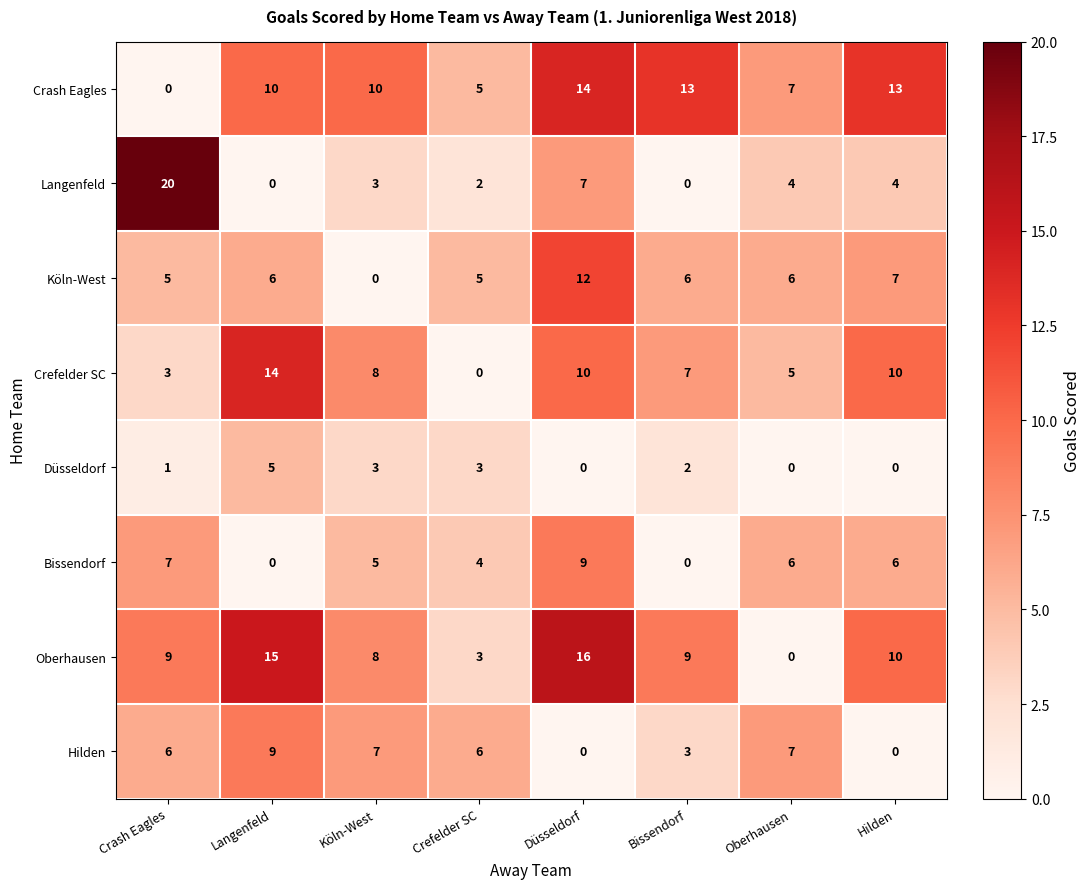

What is the total value across all series at Oberhausen?

35